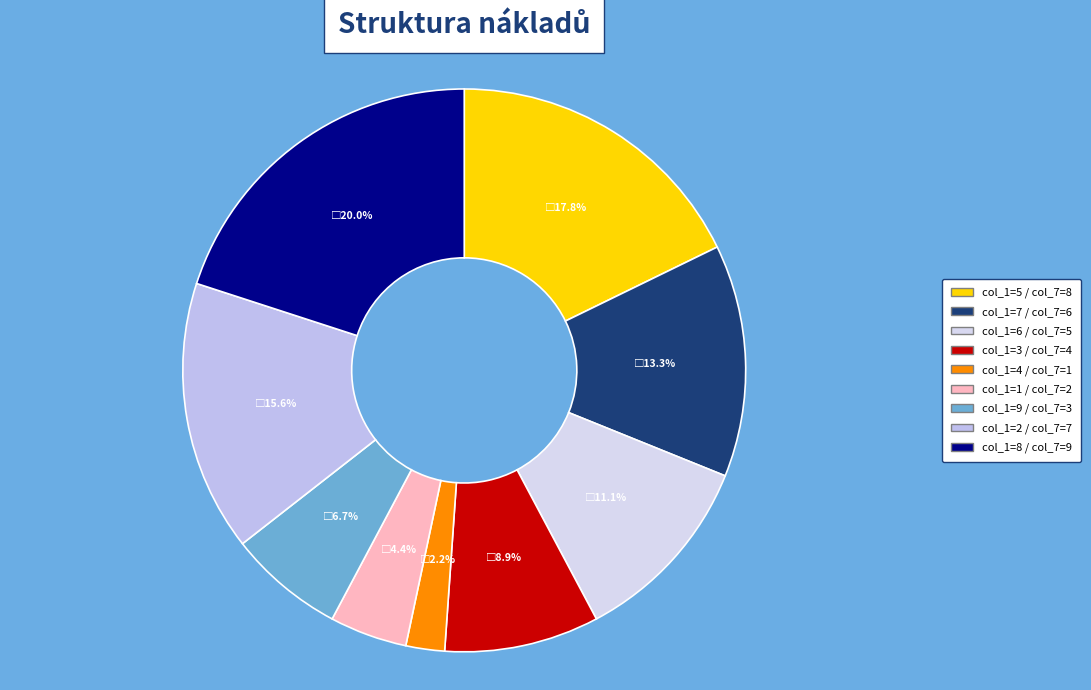

Count the number of slices in the pie.

9